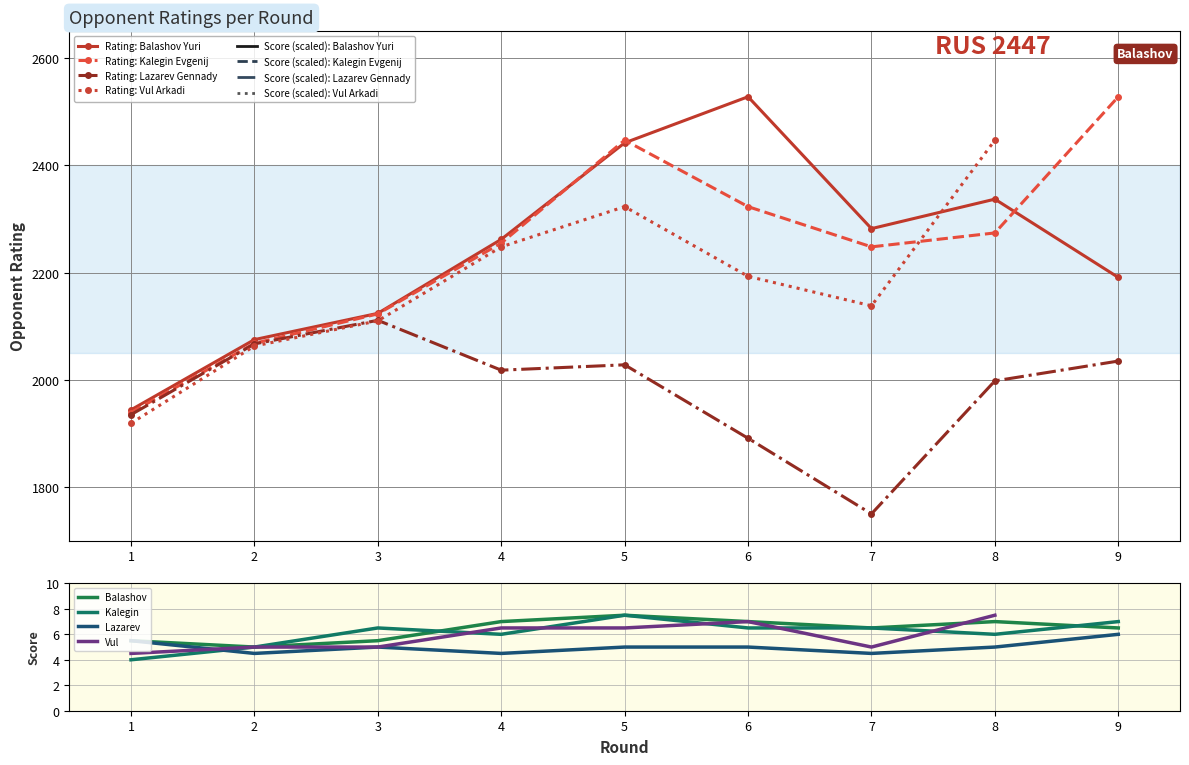

True or false: IM Lazarev Gennady and IM Kalegin Evgenij cross at least once.

False